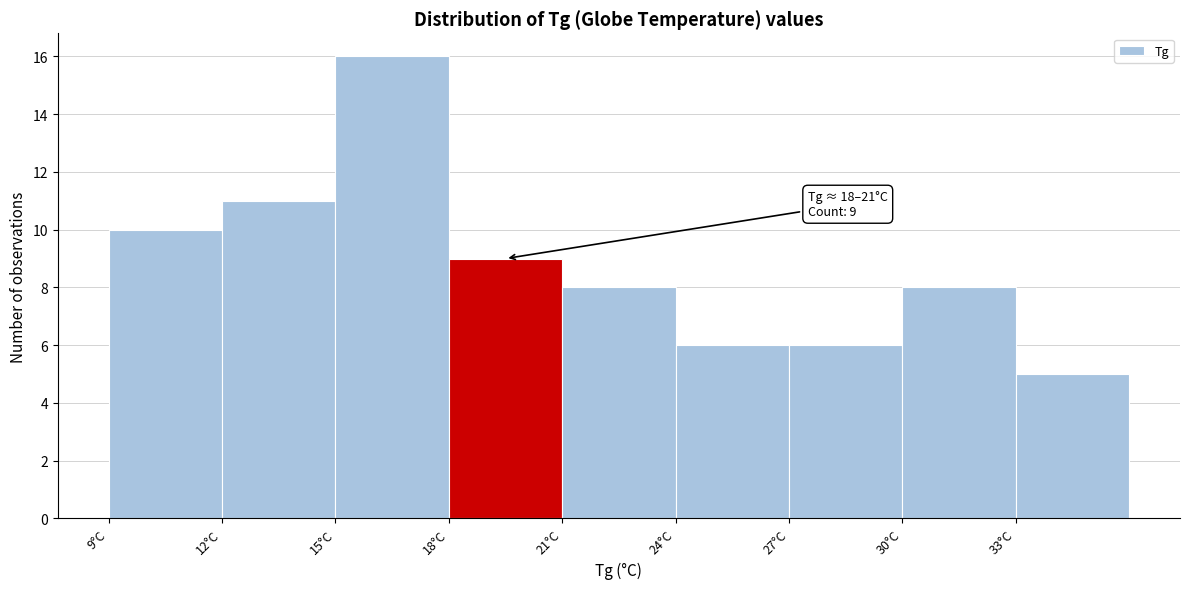

Which range on the x-axis has the tallest bar?

15 to 18